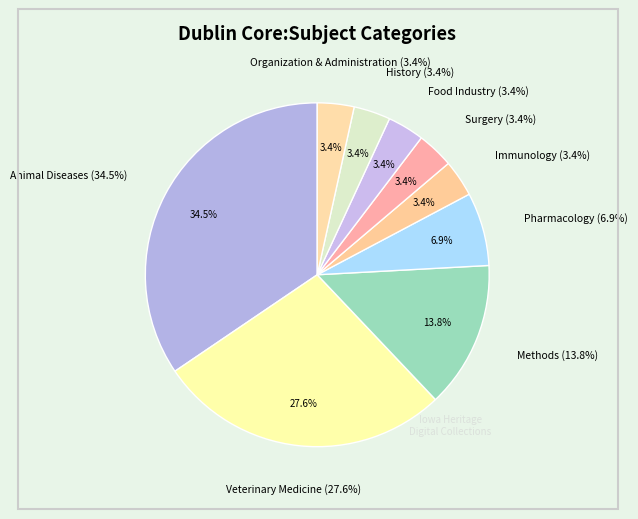

Is it true that Food Industry is 1% of the pie?

False